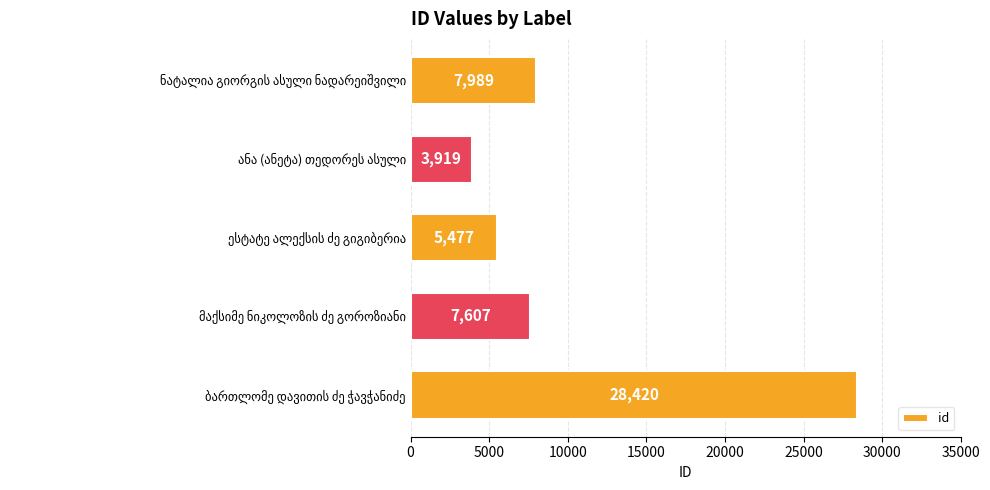

What is the sum of all values?

53412